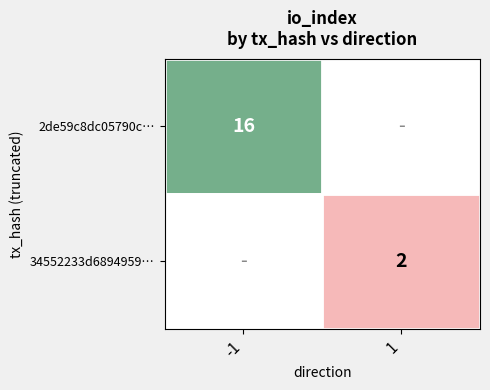

The 2de59c8dc05790c… series shows 10.7 at -1. True or false?

False